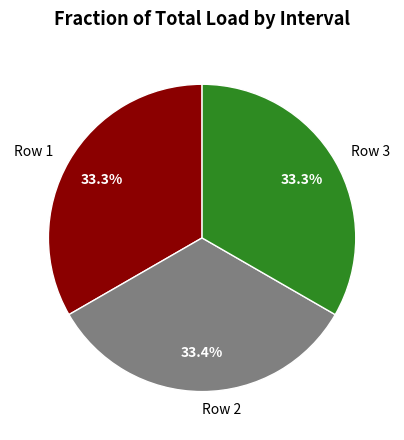

True or false: Row 3 accounts for 33% of the total.

True